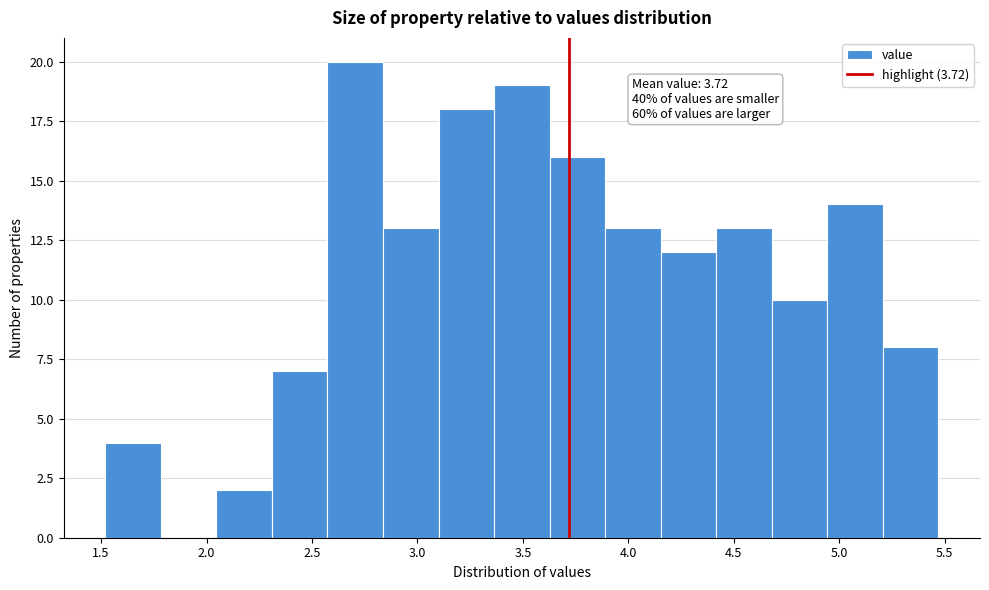

Over which range of the x-axis is the bar tallest?

2.55 to 2.85